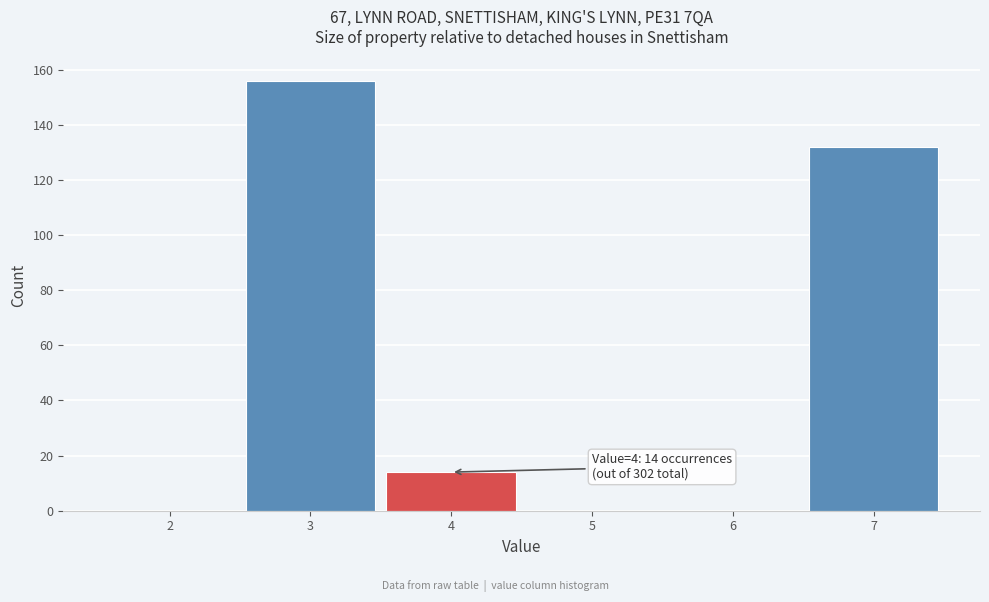

Which range on the x-axis has the tallest bar?

2.5 to 3.5